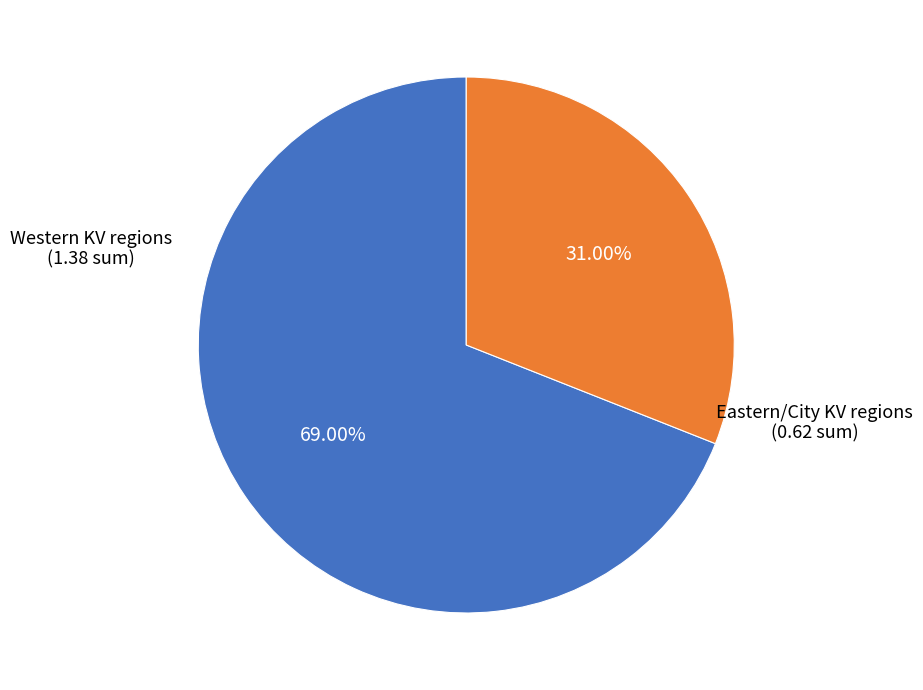

Is there any slice that represents more than half of the pie?

Yes